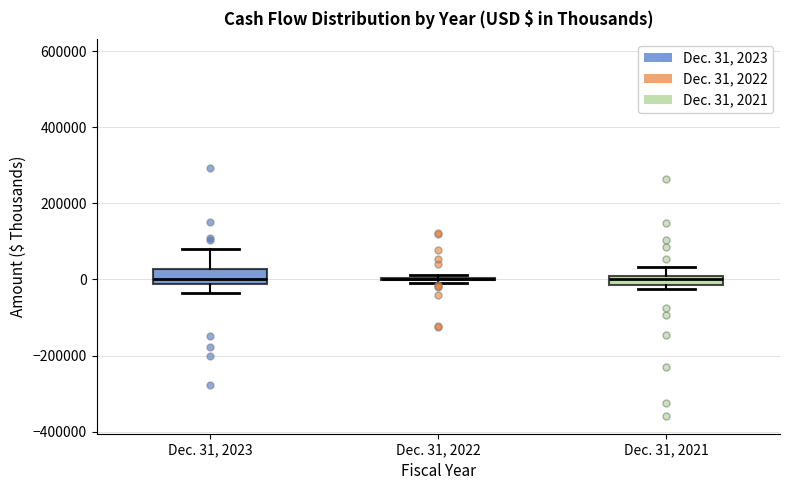

Where does the median line of the box for Dec. 31, 2023 sit on the y-axis? The values are not printed on the chart, so give them approximately, as read against the axis.

0